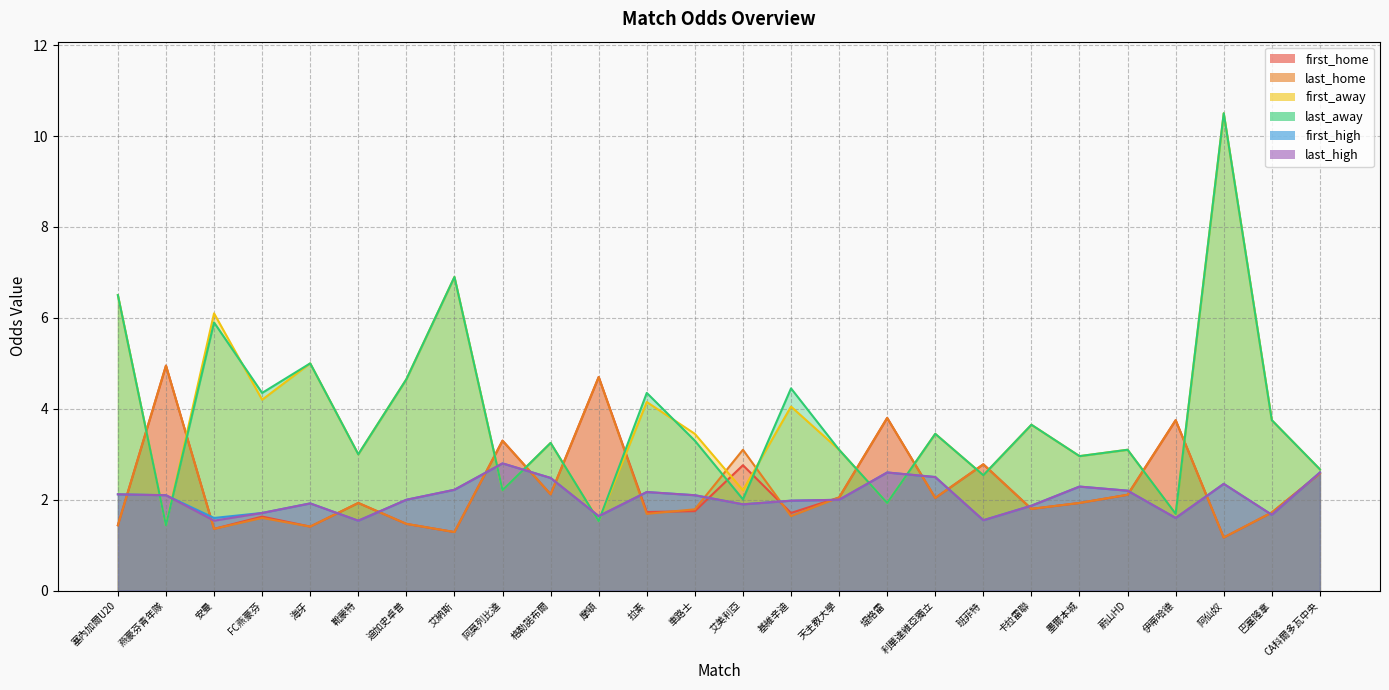

Reading right to left, extract all data points from this chart.

first_home: CA科爾多瓦中央=2.6	巴塞隆拿=1.7	阿仙奴=1.2	伊蒂哈德=3.8	蔚山HD=2.1	墨爾本城=1.9	卡拉雷聯=1.8	班菲特=2.8	利華達維亞獨立=2.0	堤格雷=3.8	天主教大學=2.0	基維辛迪=1.7	艾美利亞=2.8	車路士=1.8	拉素=1.7	摩頓=4.7	格勒諾布爾=2.1	阿莫列比達=3.3	艾納斯=1.3	迪加史卓普=1.5	靴蒙特=1.9	海牙=1.4	FC燕豪芬=1.6	安曼=1.4	燕豪芬青年隊=5.0	塞內加爾U20=1.4
last_home: CA科爾多瓦中央=2.6	巴塞隆拿=1.7	阿仙奴=1.2	伊蒂哈德=3.8	蔚山HD=2.1	墨爾本城=1.9	卡拉雷聯=1.8	班菲特=2.8	利華達維亞獨立=2.0	堤格雷=3.8	天主教大學=2.0	基維辛迪=1.6	艾美利亞=3.1	車路士=1.8	拉素=1.7	摩頓=4.7	格勒諾布爾=2.1	阿莫列比達=3.3	艾納斯=1.3	迪加史卓普=1.5	靴蒙特=1.9	海牙=1.4	FC燕豪芬=1.6	安曼=1.4	燕豪芬青年隊=5.0	塞內加爾U20=1.4
first_away: CA科爾多瓦中央=2.7	巴塞隆拿=3.8	阿仙奴=10.5	伊蒂哈德=1.7	蔚山HD=3.1	墨爾本城=3.0	卡拉雷聯=3.6	班菲特=2.5	利華達維亞獨立=3.5	堤格雷=1.9	天主教大學=3.1	基維辛迪=4.0	艾美利亞=2.2	車路士=3.5	拉素=4.2	摩頓=1.5	格勒諾布爾=3.2	阿莫列比達=2.2	艾納斯=6.9	迪加史卓普=4.7	靴蒙特=3.0	海牙=5.0	FC燕豪芬=4.2	安曼=6.1	燕豪芬青年隊=1.4	塞內加爾U20=6.5
last_away: CA科爾多瓦中央=2.7	巴塞隆拿=3.8	阿仙奴=10.5	伊蒂哈德=1.7	蔚山HD=3.1	墨爾本城=3.0	卡拉雷聯=3.6	班菲特=2.5	利華達維亞獨立=3.5	堤格雷=1.9	天主教大學=3.1	基維辛迪=4.5	艾美利亞=2.0	車路士=3.3	拉素=4.3	摩頓=1.5	格勒諾布爾=3.2	阿莫列比達=2.2	艾納斯=6.9	迪加史卓普=4.7	靴蒙特=3.0	海牙=5.0	FC燕豪芬=4.3	安曼=5.9	燕豪芬青年隊=1.4	塞內加爾U20=6.5
first_high: CA科爾多瓦中央=2.6	巴塞隆拿=1.7	阿仙奴=2.4	伊蒂哈德=1.6	蔚山HD=2.2	墨爾本城=2.3	卡拉雷聯=1.9	班菲特=1.6	利華達維亞獨立=2.5	堤格雷=2.6	天主教大學=2.0	基維辛迪=2.0	艾美利亞=1.9	車路士=2.1	拉素=2.2	摩頓=1.6	格勒諾布爾=2.5	阿莫列比達=2.8	艾納斯=2.2	迪加史卓普=2.0	靴蒙特=1.5	海牙=1.9	FC燕豪芬=1.7	安曼=1.6	燕豪芬青年隊=2.1	塞內加爾U20=2.1
last_high: CA科爾多瓦中央=2.6	巴塞隆拿=1.7	阿仙奴=2.4	伊蒂哈德=1.6	蔚山HD=2.2	墨爾本城=2.3	卡拉雷聯=1.9	班菲特=1.6	利華達維亞獨立=2.5	堤格雷=2.6	天主教大學=2.0	基維辛迪=2.0	艾美利亞=1.9	車路士=2.1	拉素=2.2	摩頓=1.6	格勒諾布爾=2.5	阿莫列比達=2.8	艾納斯=2.2	迪加史卓普=2.0	靴蒙特=1.5	海牙=1.9	FC燕豪芬=1.7	安曼=1.5	燕豪芬青年隊=2.1	塞內加爾U20=2.1